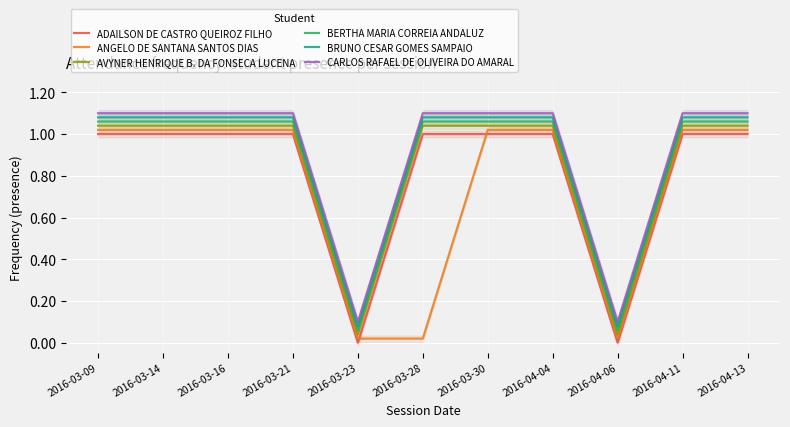

What are all the series names shown in the legend?

ADAILSON DE CASTRO QUEIROZ FILHO, ANGELO DE SANTANA SANTOS DIAS, AVYNER HENRIQUE B. DA FONSECA LUCENA, BERTHA MARIA CORREIA ANDALUZ, BRUNO CESAR GOMES SAMPAIO, CARLOS RAFAEL DE OLIVEIRA DO AMARAL